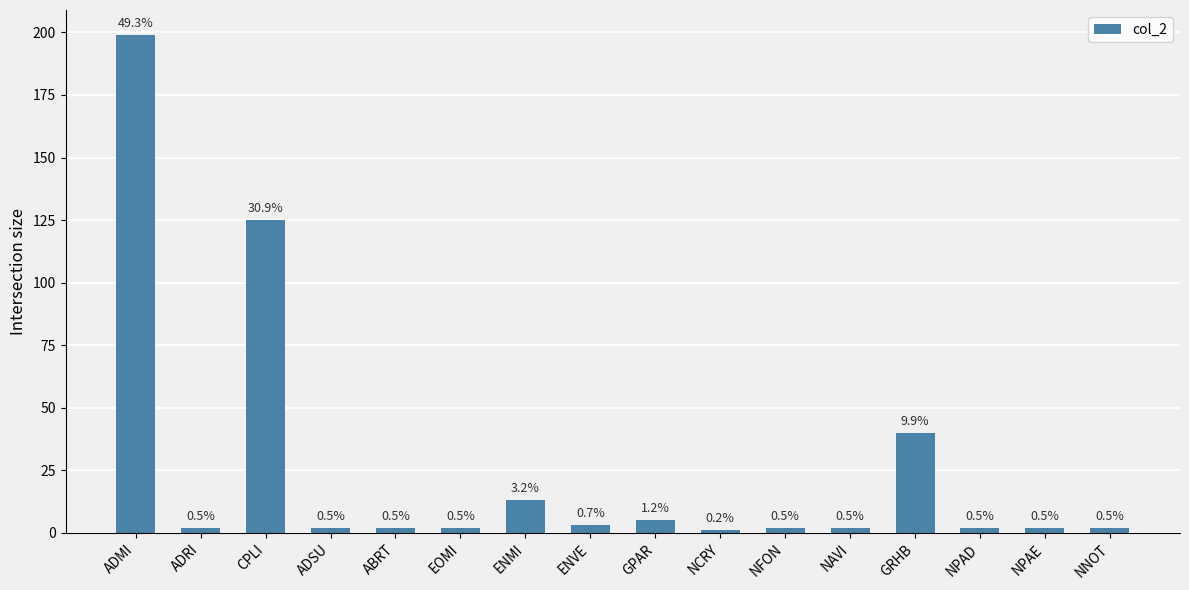

What position from the left is NAVI?

12